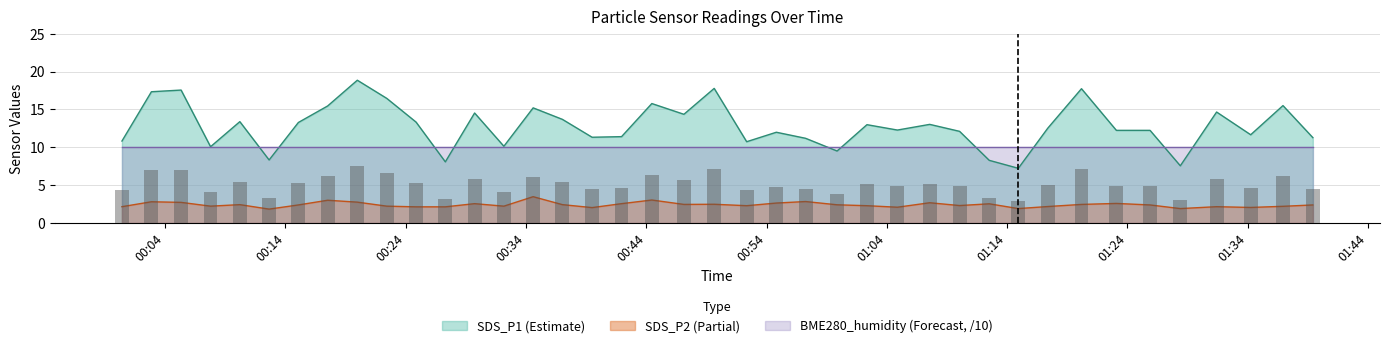

Is the value of SDS_P1 at 2023/03/31 00:34:36 greater than the value of SDS_P2 at 2023/03/31 01:04:53?

Yes